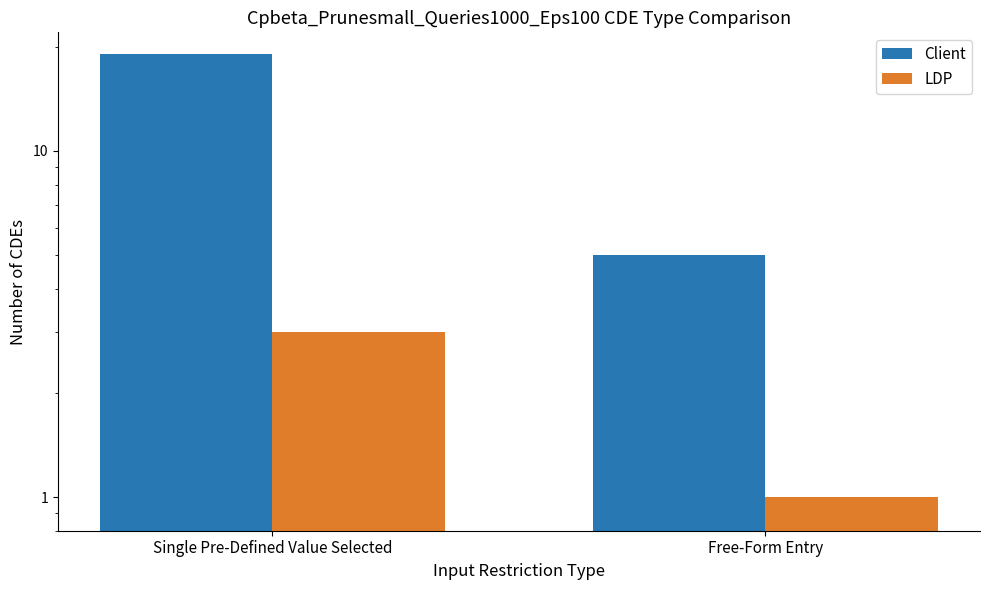

What is the value of the Client bar at the 2nd from the left?

5